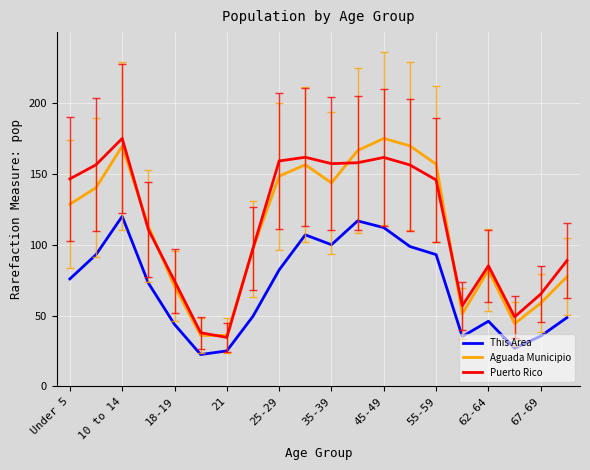

True or false: This Area and Puerto Rico intersect in this chart.

False